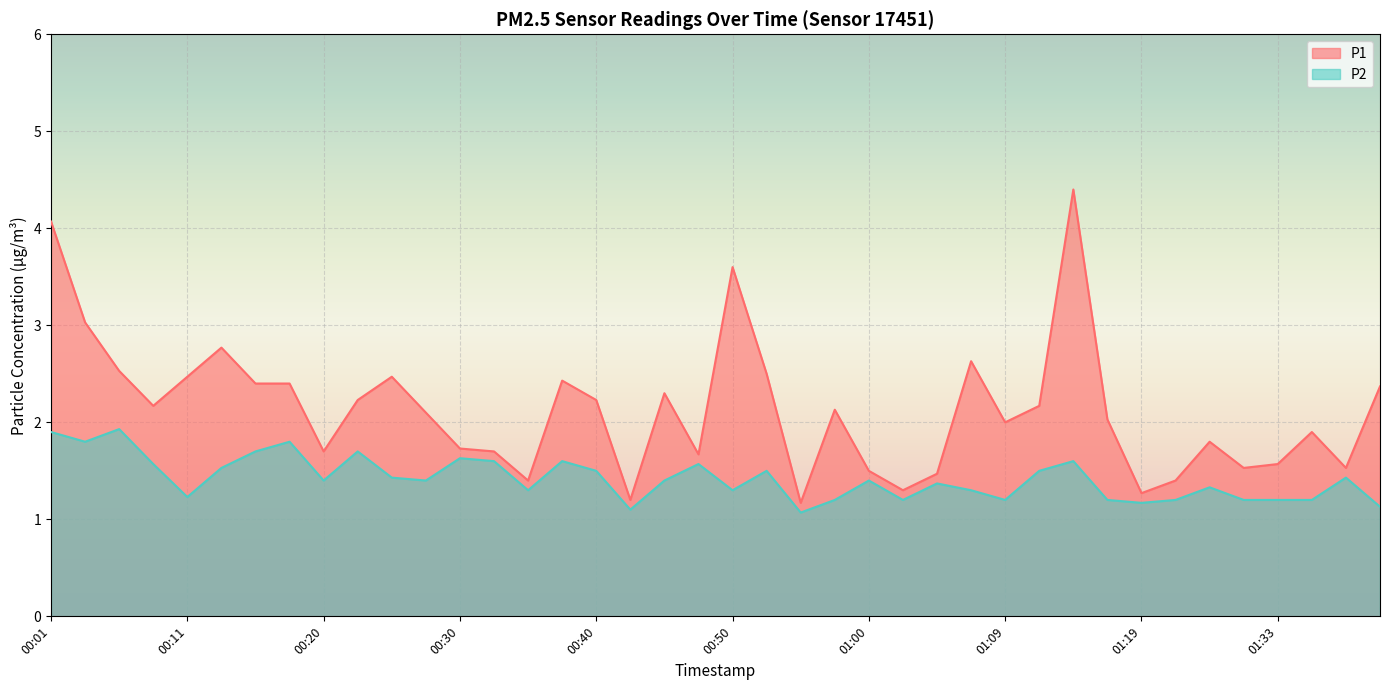

At which label does P1 reach its peak?

01:14